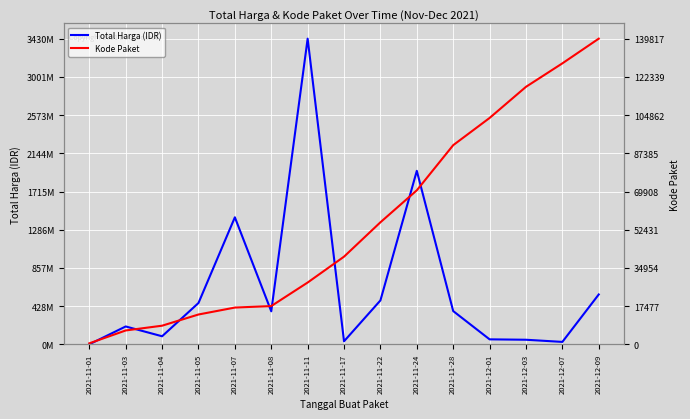

Where is the first local minimum for Total Harga (IDR)?

2021-11-04